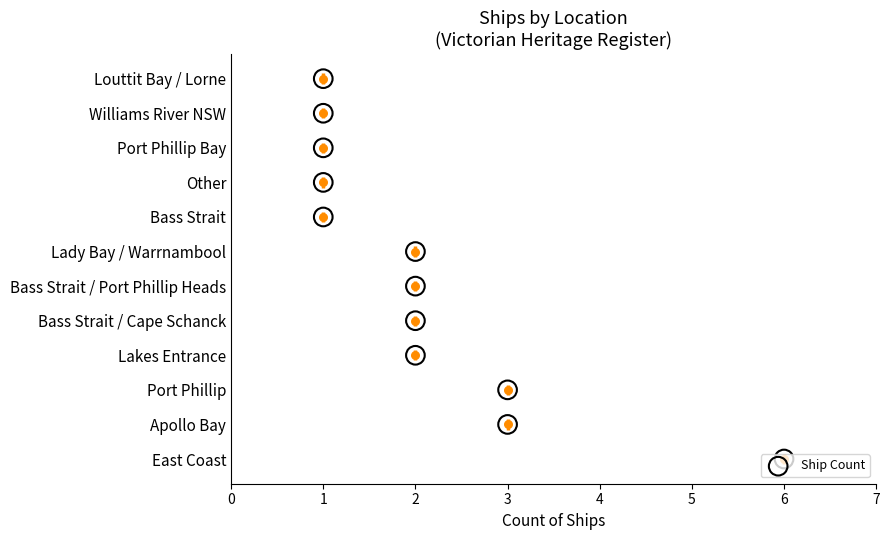

Approximately how many times larger is the value at 2 compared to 1?

0.4